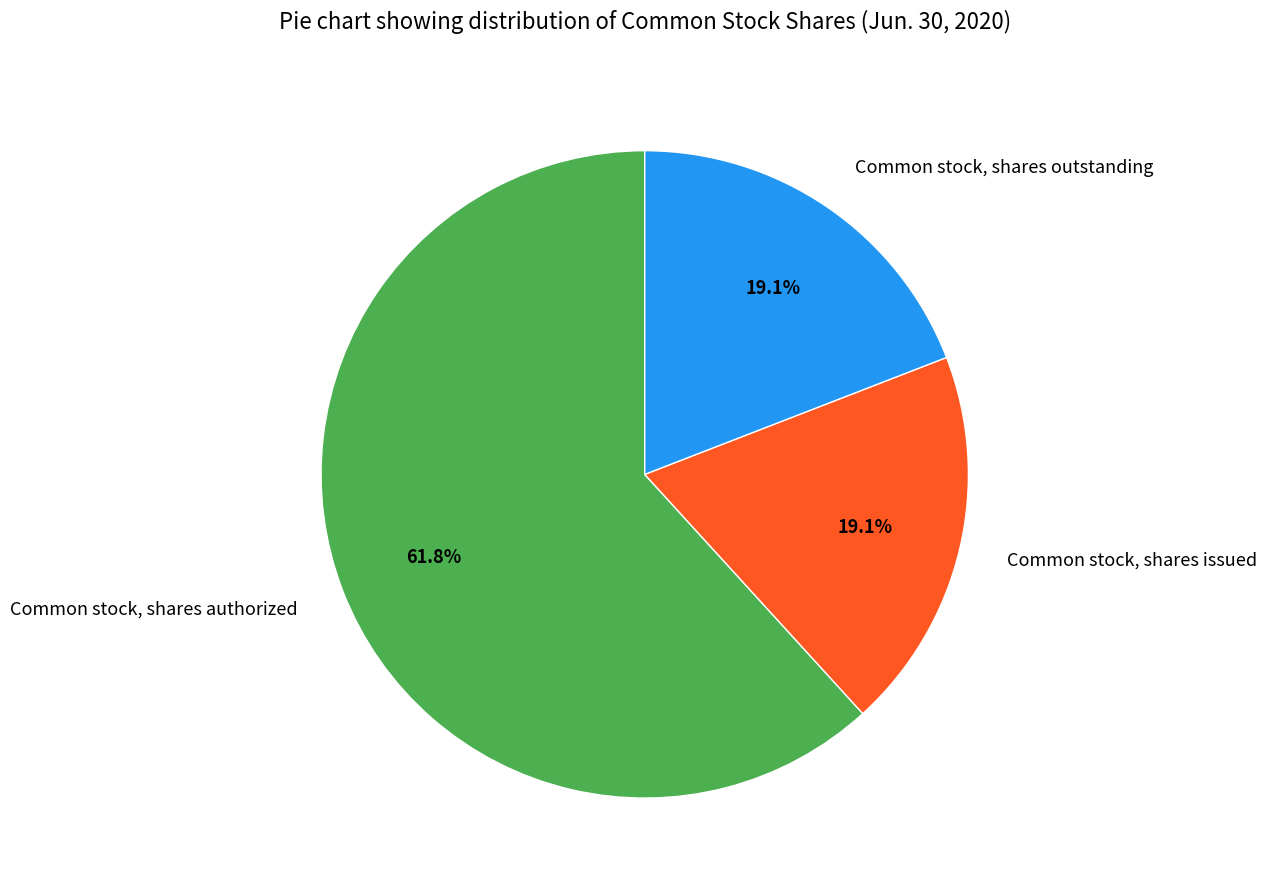

What is the ratio of the value at Common stock, shares issued to the value at Common stock, shares authorized?

0.3